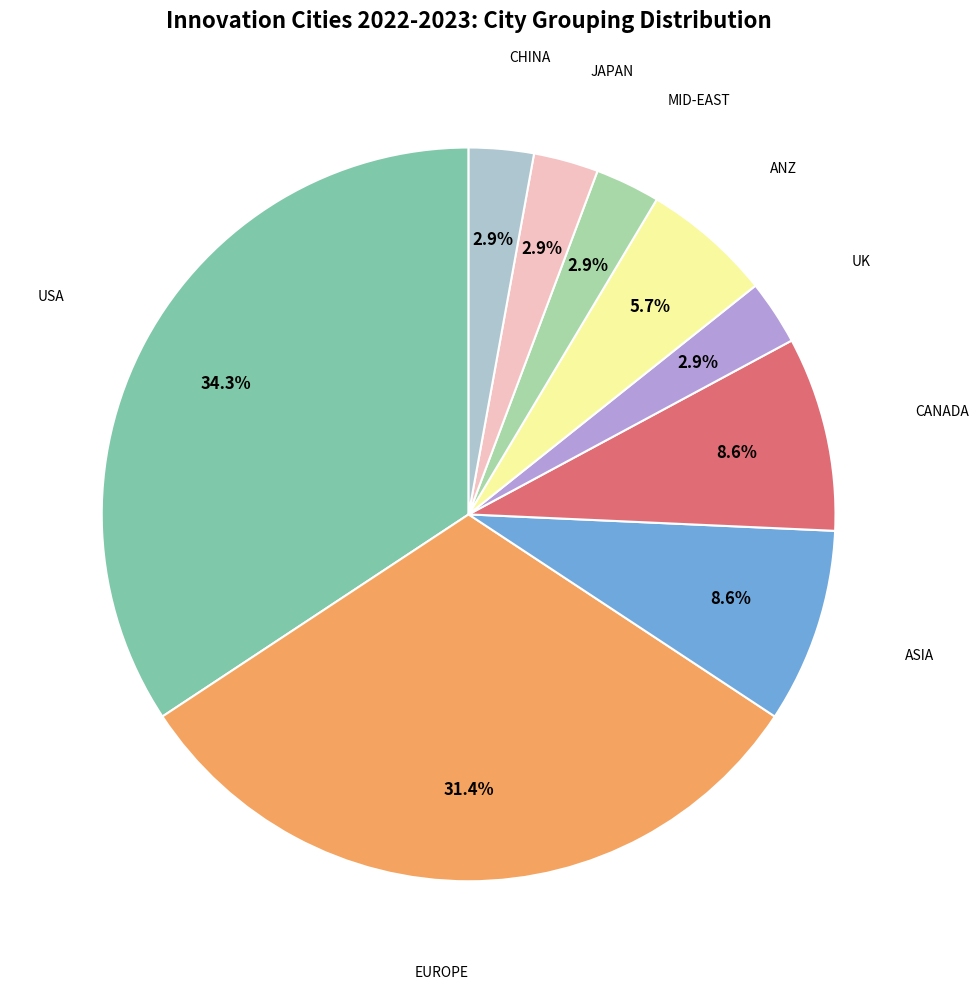

Is there a majority slice in this chart?

No